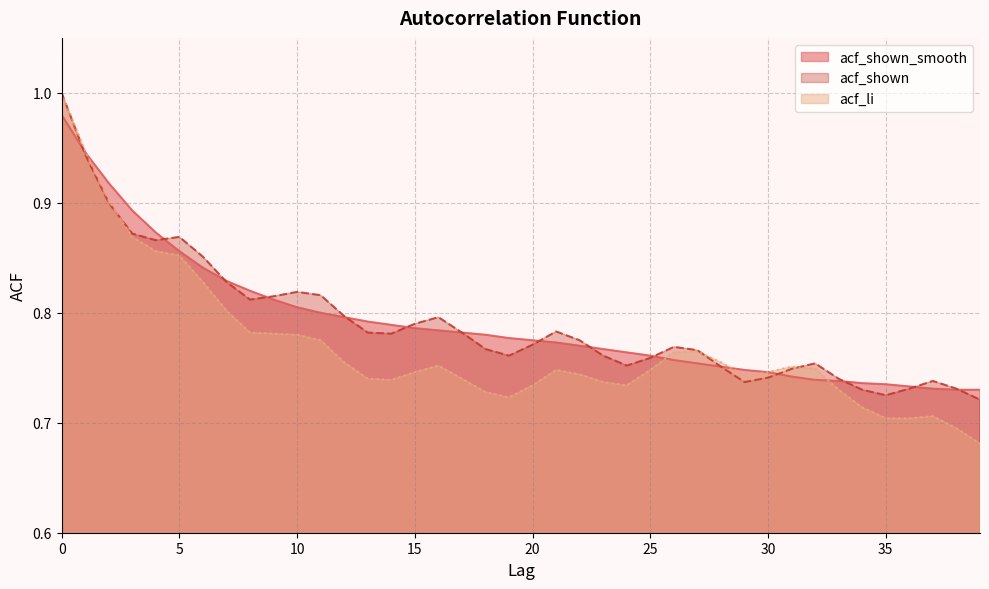

Is it true that acf_shown equals 0.9 at 3?

True